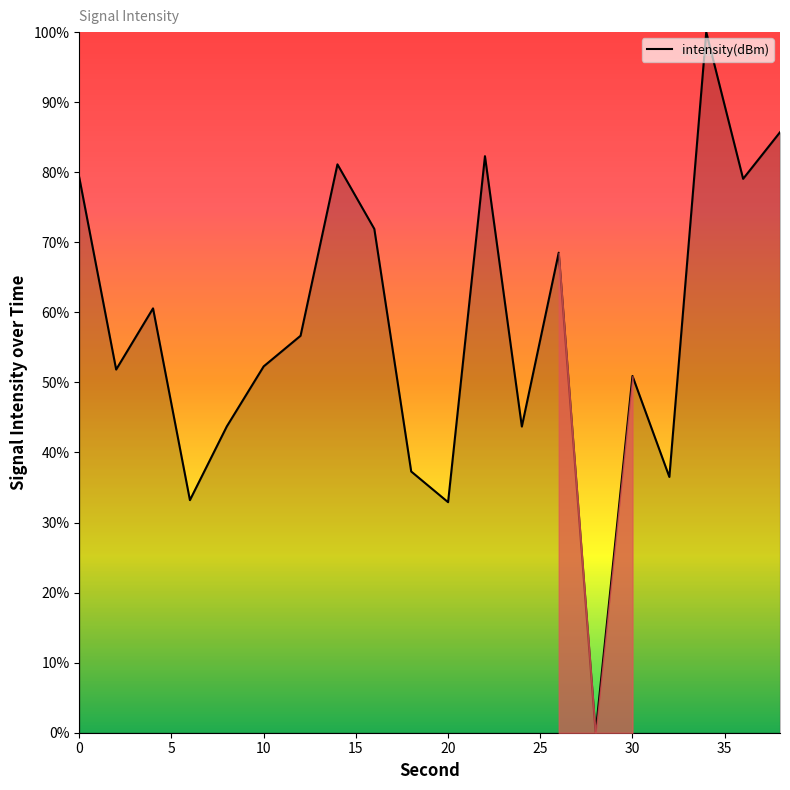

What is the difference between the maximum and minimum values?

100.0